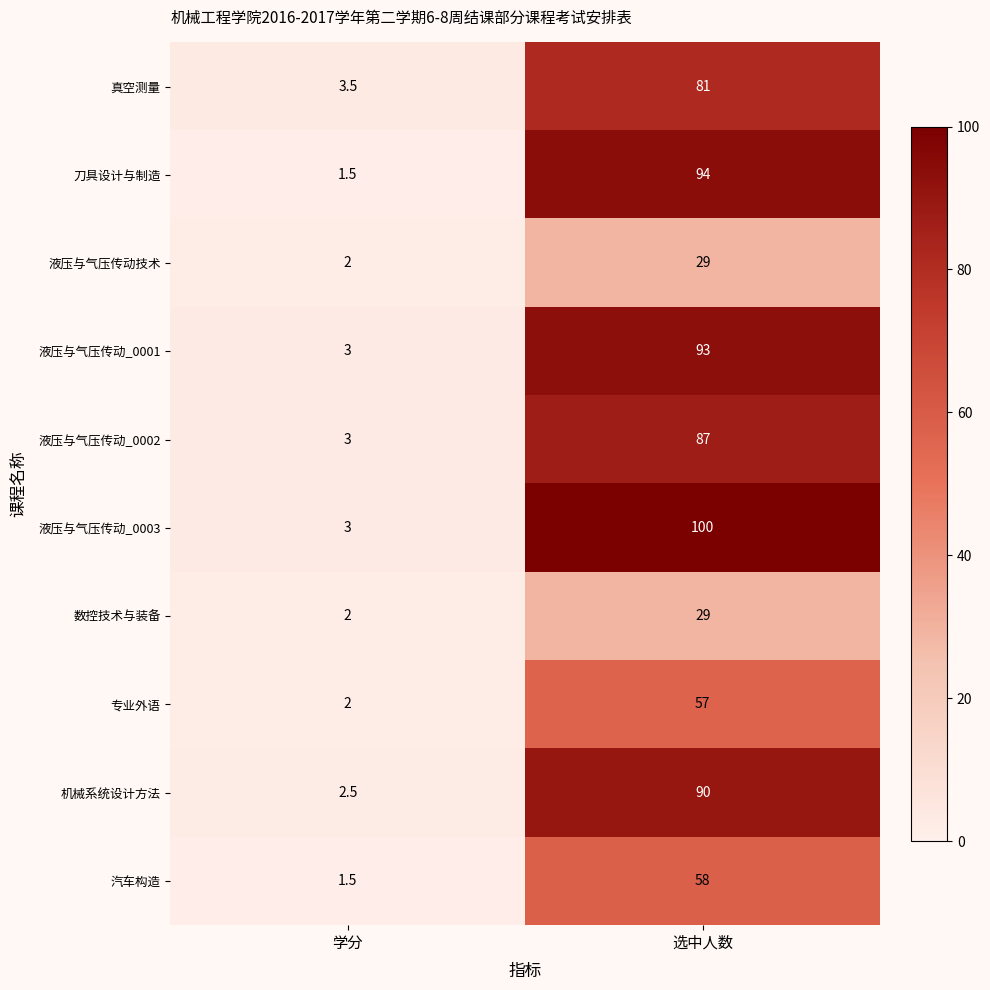

What is the approximate value of 数控技术与装备 at 学分?

2.0